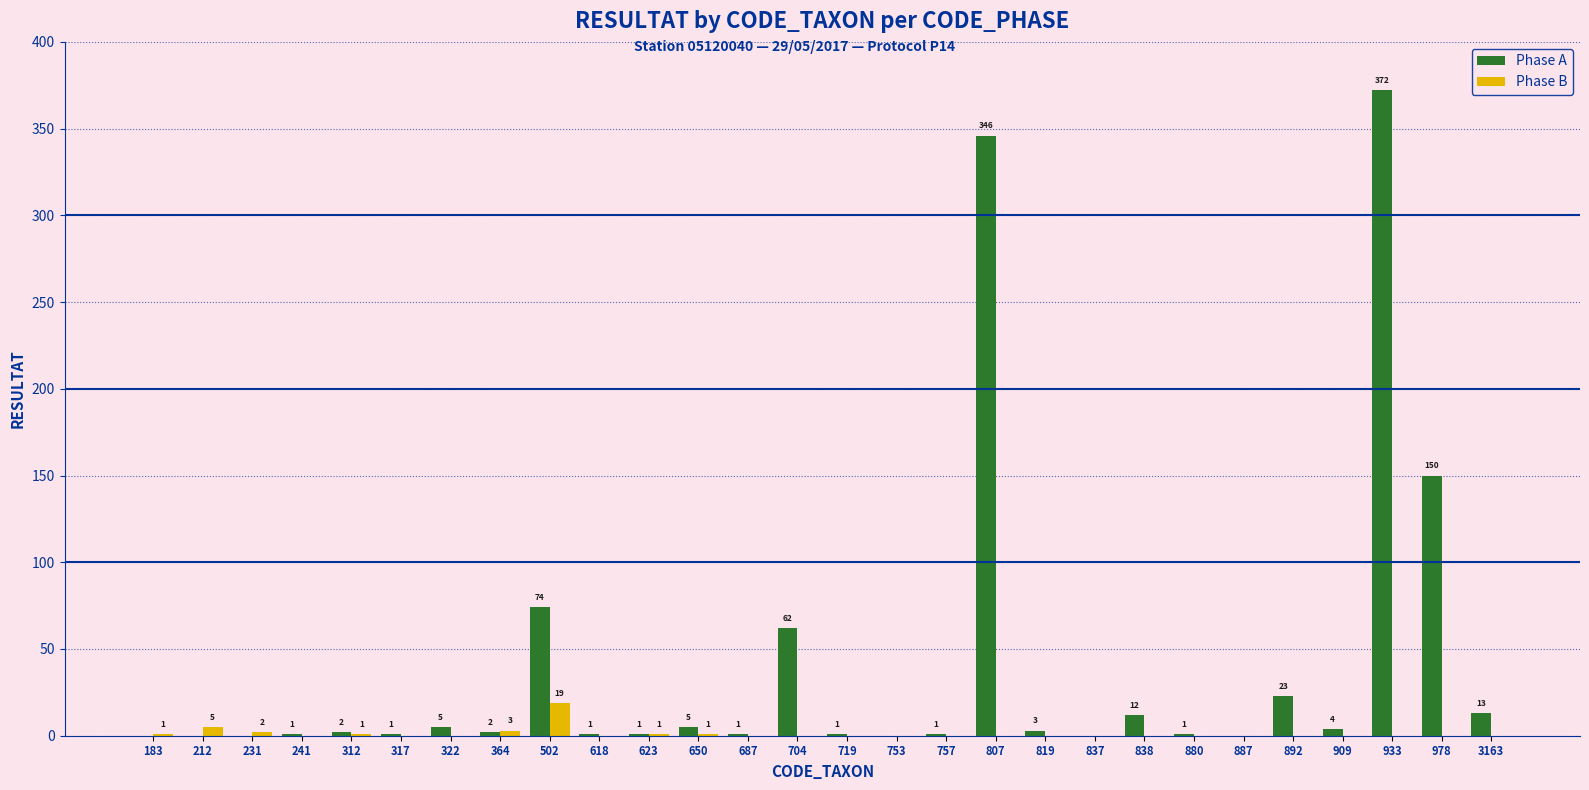

Reading left to right, list all the values displayed in this chart.

Phase A: 0	0	0	1	2	1	5	2	74	1	1	5	1	62	1	0	1	346	3	0	12	1	0	23	4	372	150	13
Phase B: 1	5	2	0	1	0	0	3	19	0	1	1	0	0	0	0	0	0	0	0	0	0	0	0	0	0	0	0